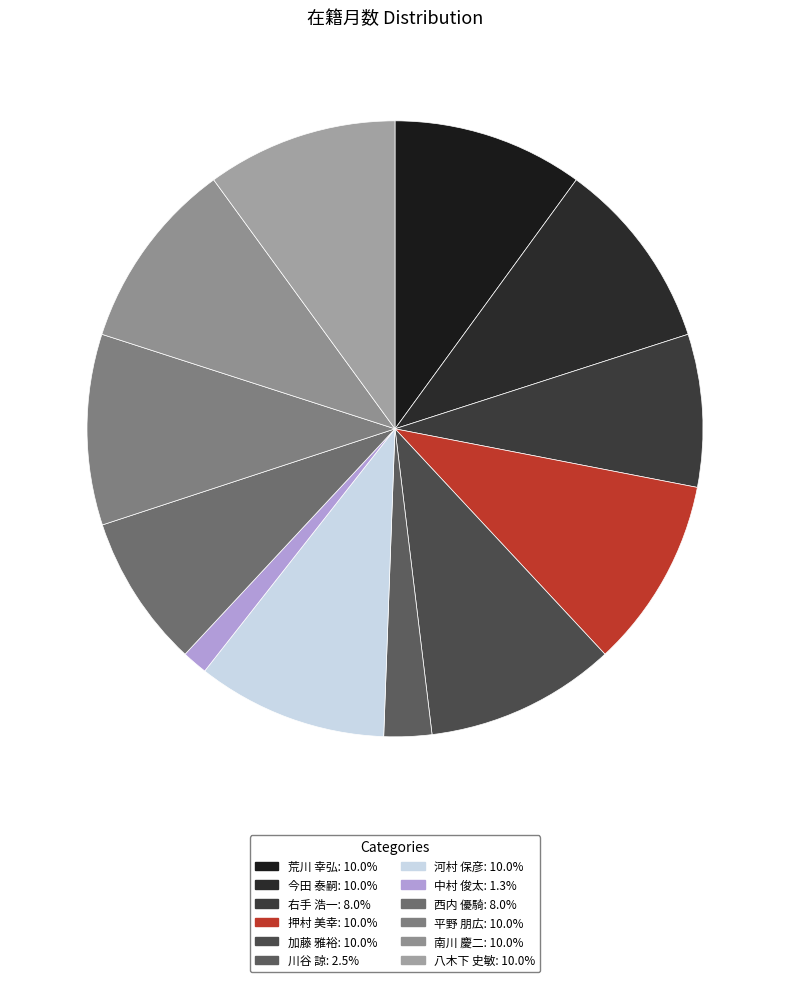

Is there any slice that represents more than half of the pie?

No